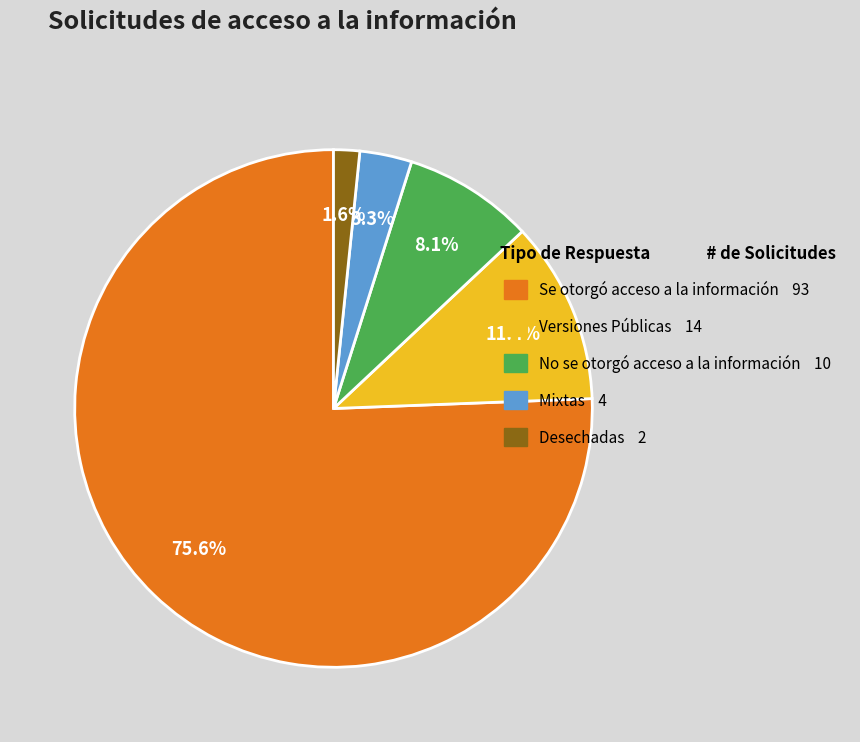

The Desechadas slice represents 7% of the pie. True or false?

False